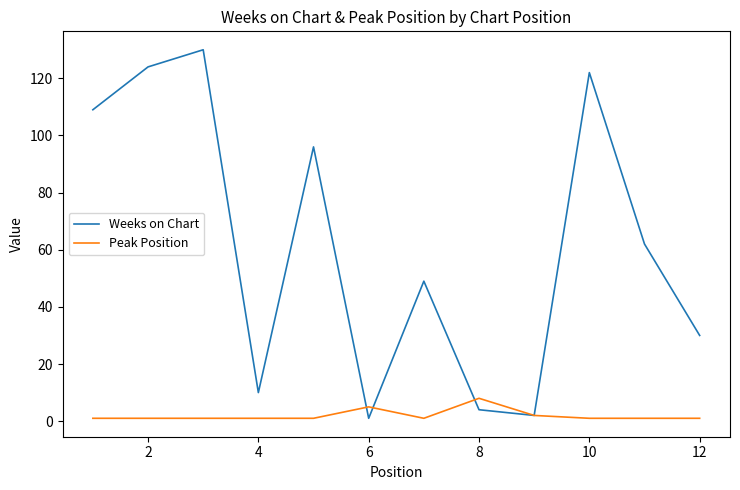

Which series has the largest range (max minus min)?

Weeks on Chart